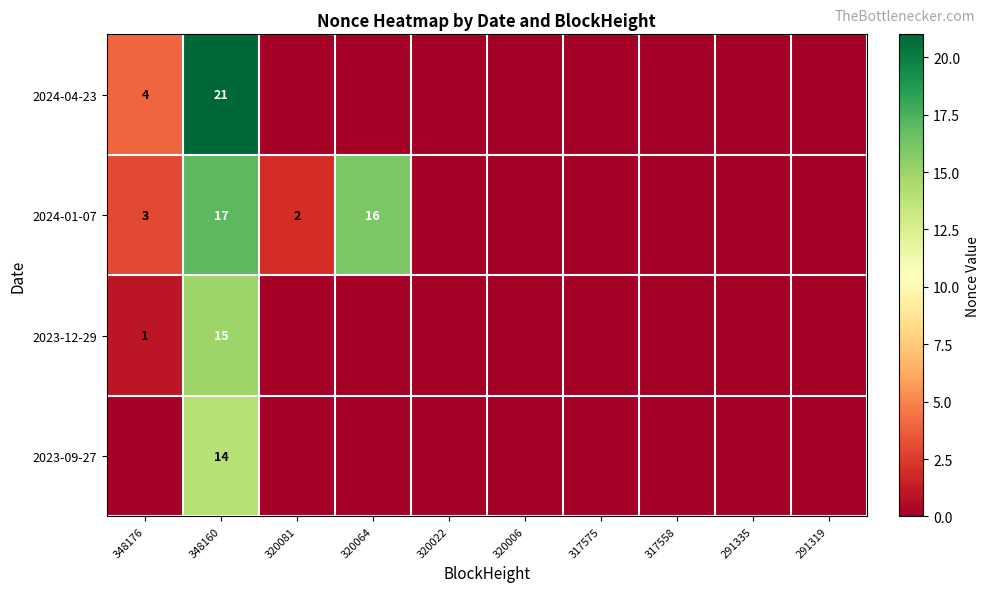

True or false: 2023-12-29 has a value of 15 at 348160.

True